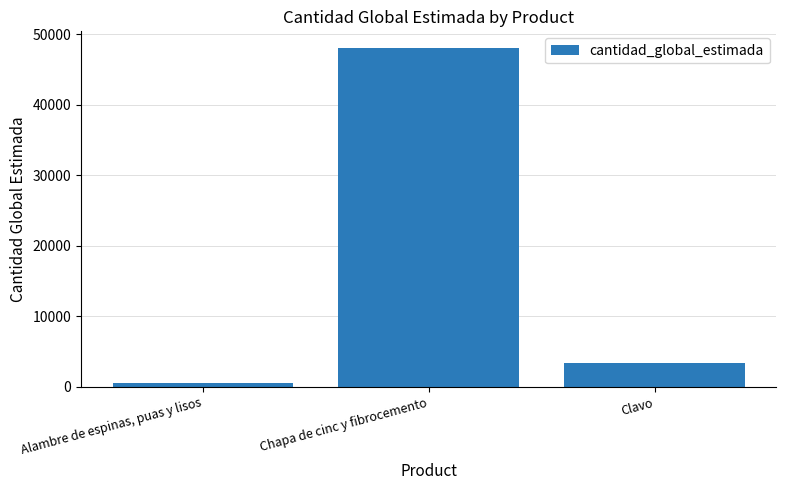

Which category has the lowest value across all series?

Alambre de espinas, puas y lisos